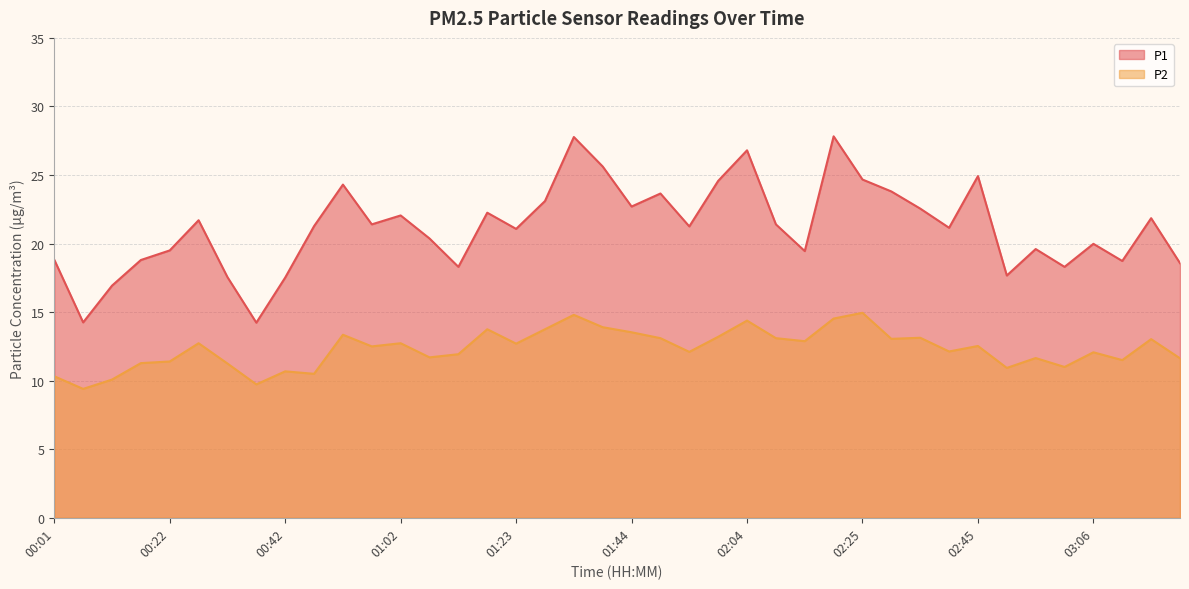

True or false: P1 has more than 0 interior local peaks.

True